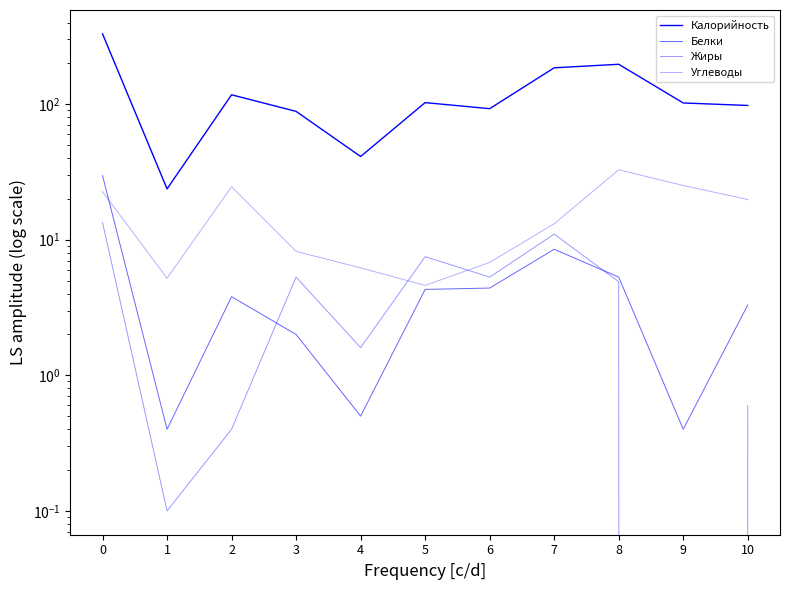

Rank the series by their maximum value, from lowest to highest.

Жиры, Белки, Углеводы, Калорийность